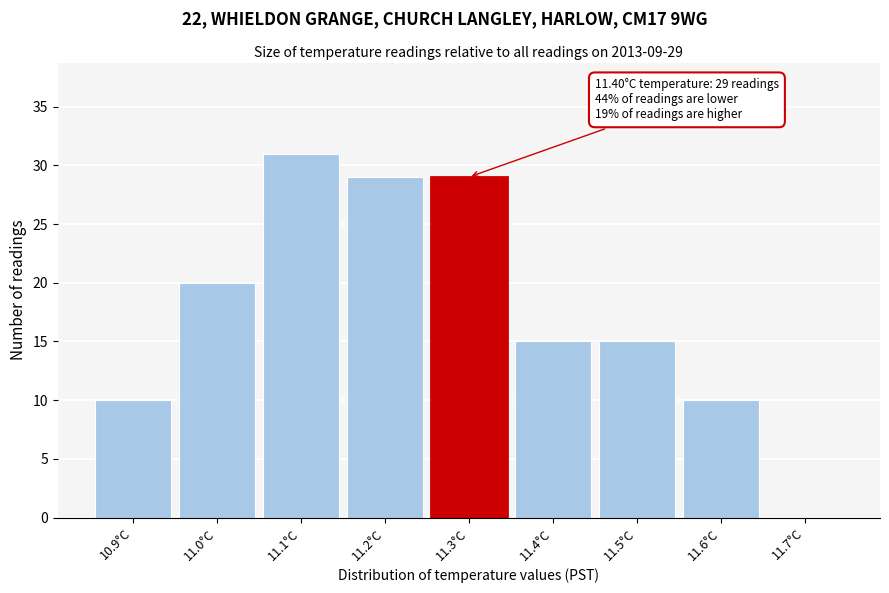

Reading left to right, transcribe all the data shown in this chart.

10.9°C=10	11.0°C=20	11.1°C=31	11.2°C=29	11.3°C=29	11.4°C=15	11.5°C=15	11.6°C=10	11.7°C=0